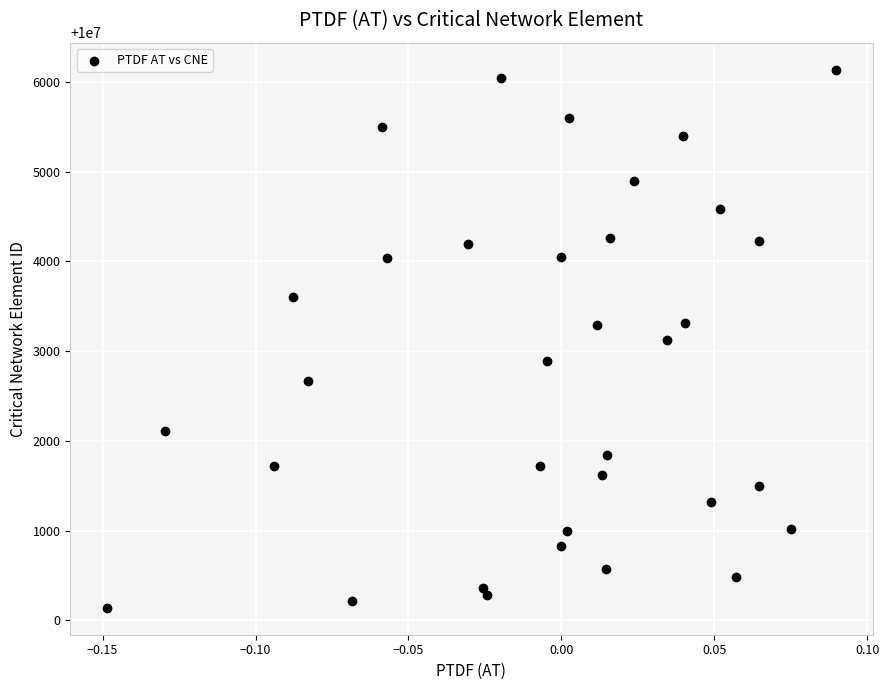

Count the number of points in this scatter plot.

34